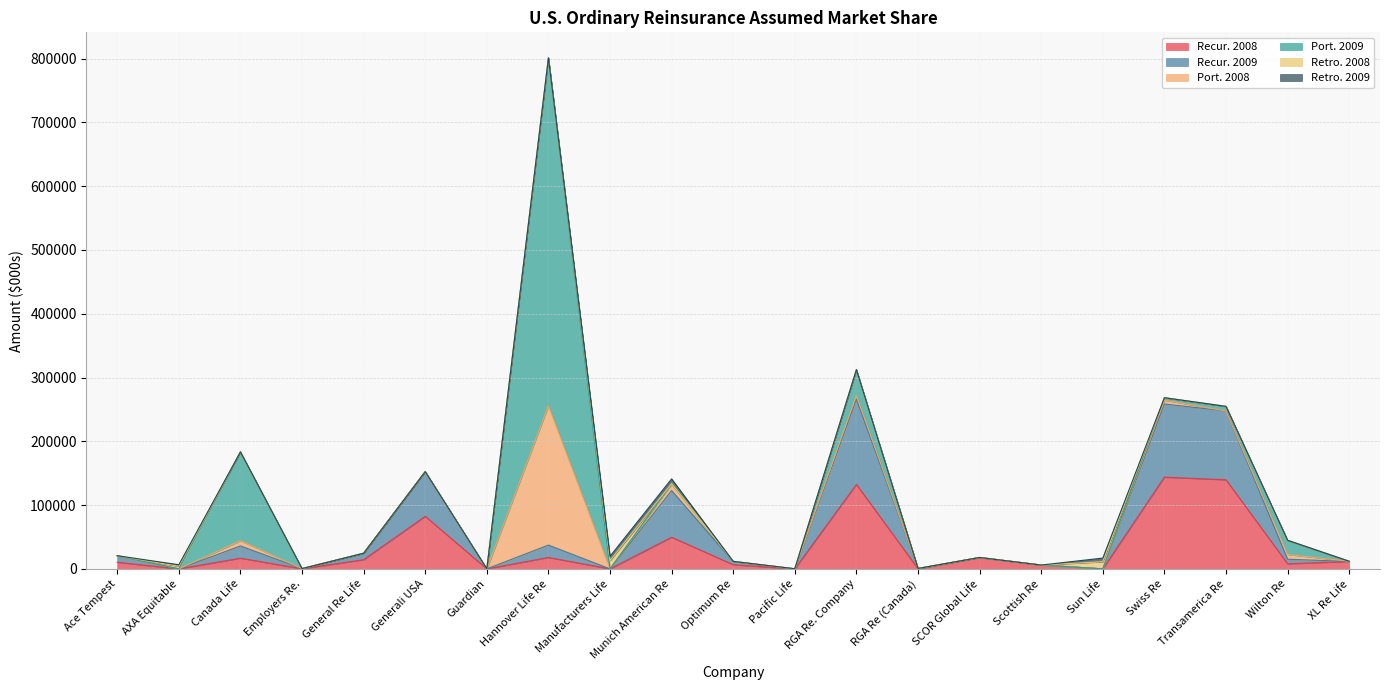

True or false: Retro. 2008 has more than 1 points higher than both neighbors.

True